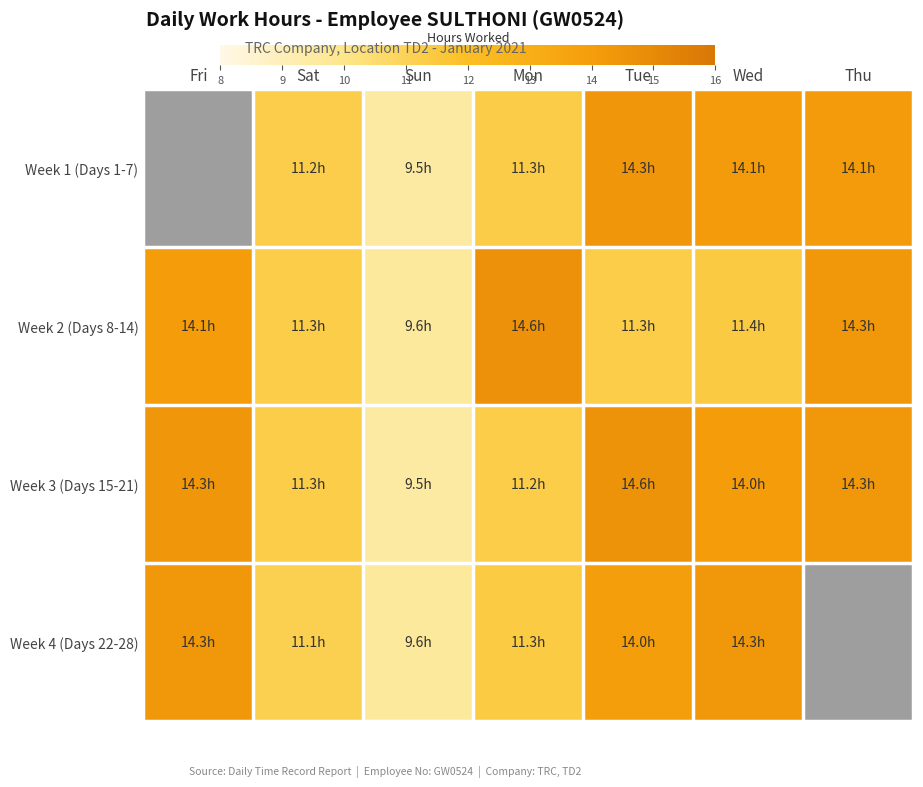

The Week 4 (Days 22-28) series shows 14.3 at Wed. True or false?

True